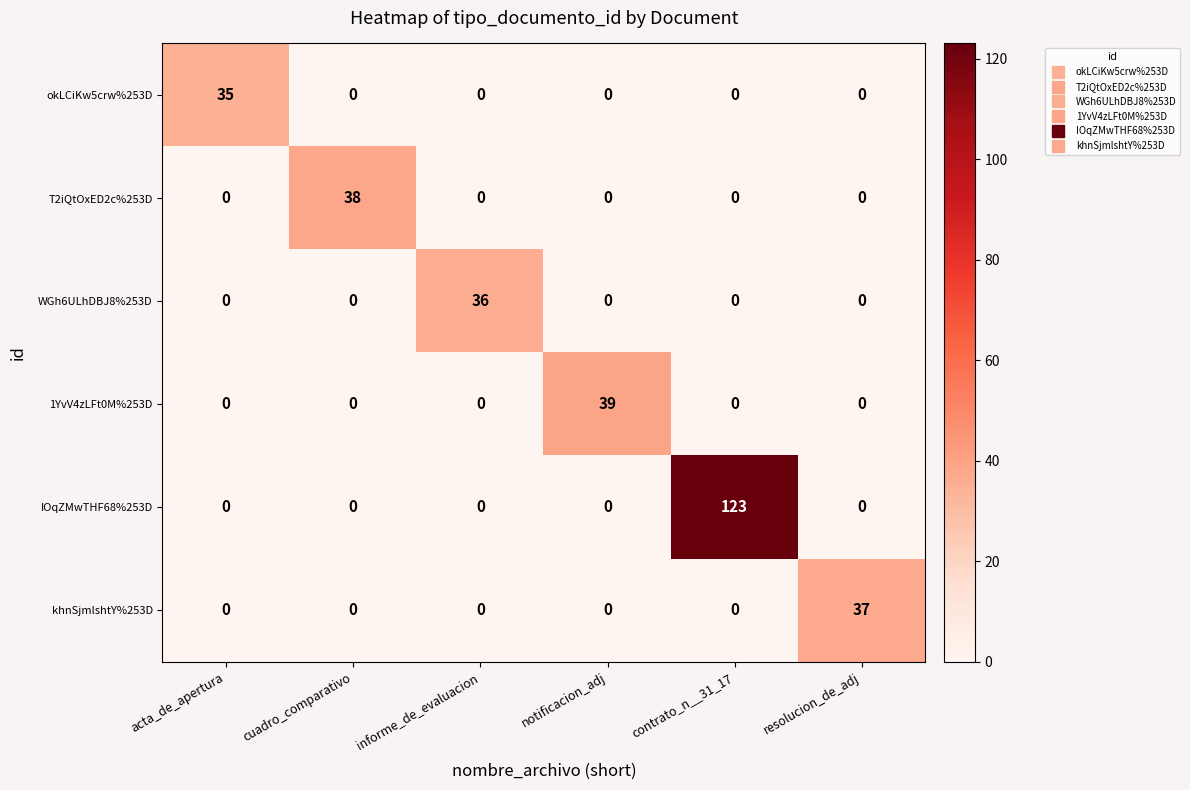

List the series in order of their peak value, lowest first.

okLCiKw5crw%253D, WGh6ULhDBJ8%253D, khnSjmlshtY%253D, T2iQtOxED2c%253D, 1YvV4zLFt0M%253D, IOqZMwTHF68%253D